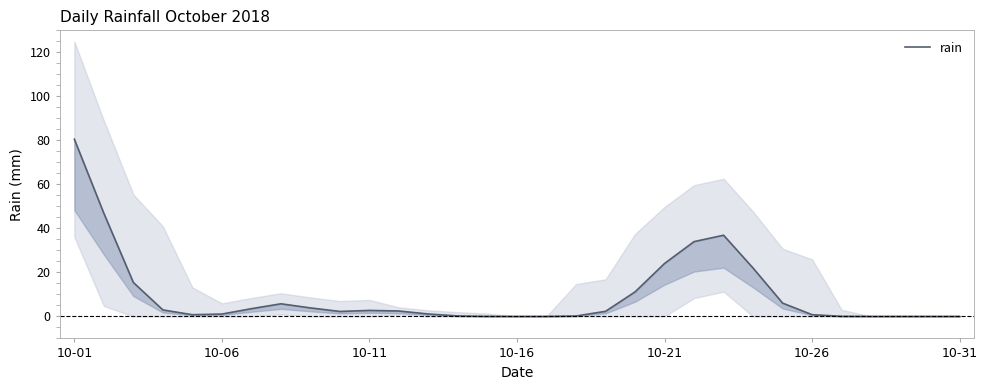

The chart shows a value of -55.7 at 10-31. True or false?

False